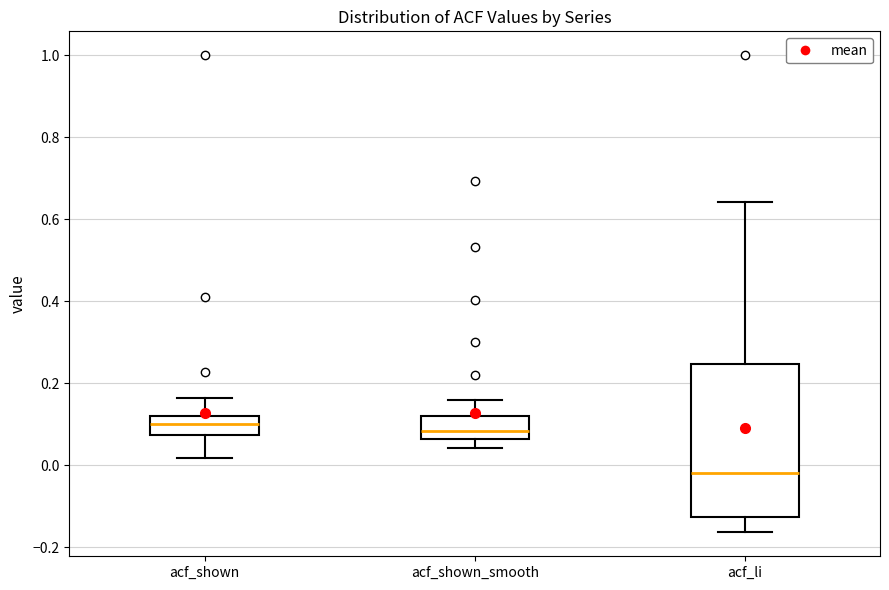

Reading left to right, transcribe this box plot: for each box, give where its median line is, the range the box spans, and where its two whiskers end, as read against the y-axis. The values are not printed on the chart, so give them approximately, as read against the axis.

acf_shown: median 0.10, box 0.08 to 0.12, whiskers 0.02 to 0.16
acf_shown_smooth: median 0.08, box 0.06 to 0.12, whiskers 0.04 to 0.16
acf_li: median -0.02, box -0.12 to 0.24, whiskers -0.16 to 0.64